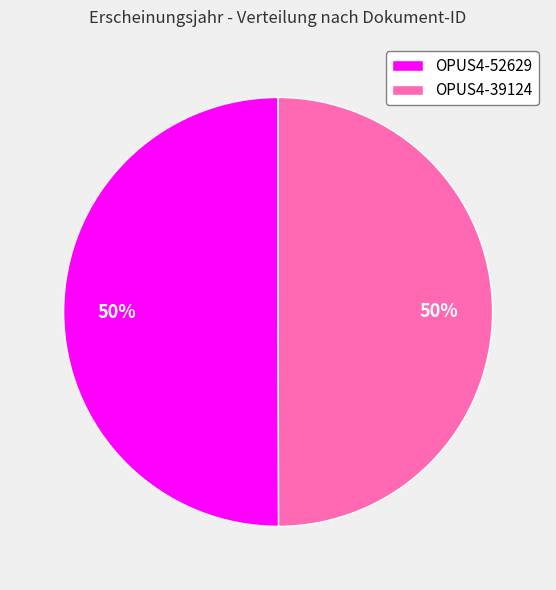

Is it true that OPUS4-52629 is 37% of the pie?

False